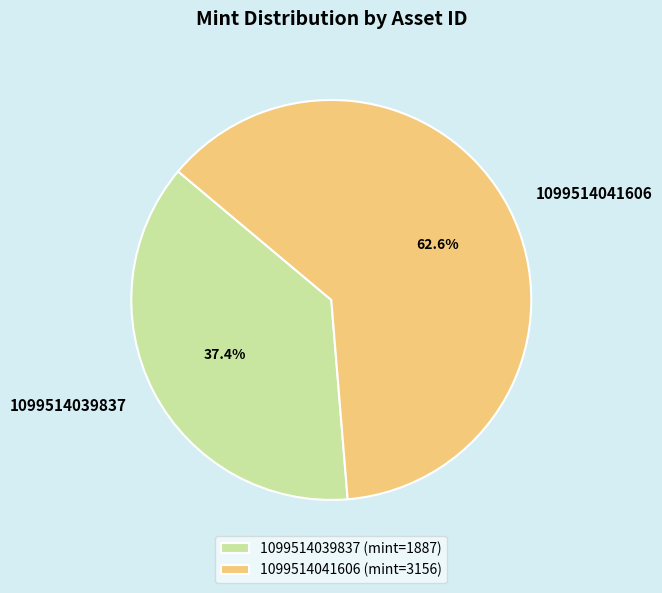

How many slices are in this pie chart?

2